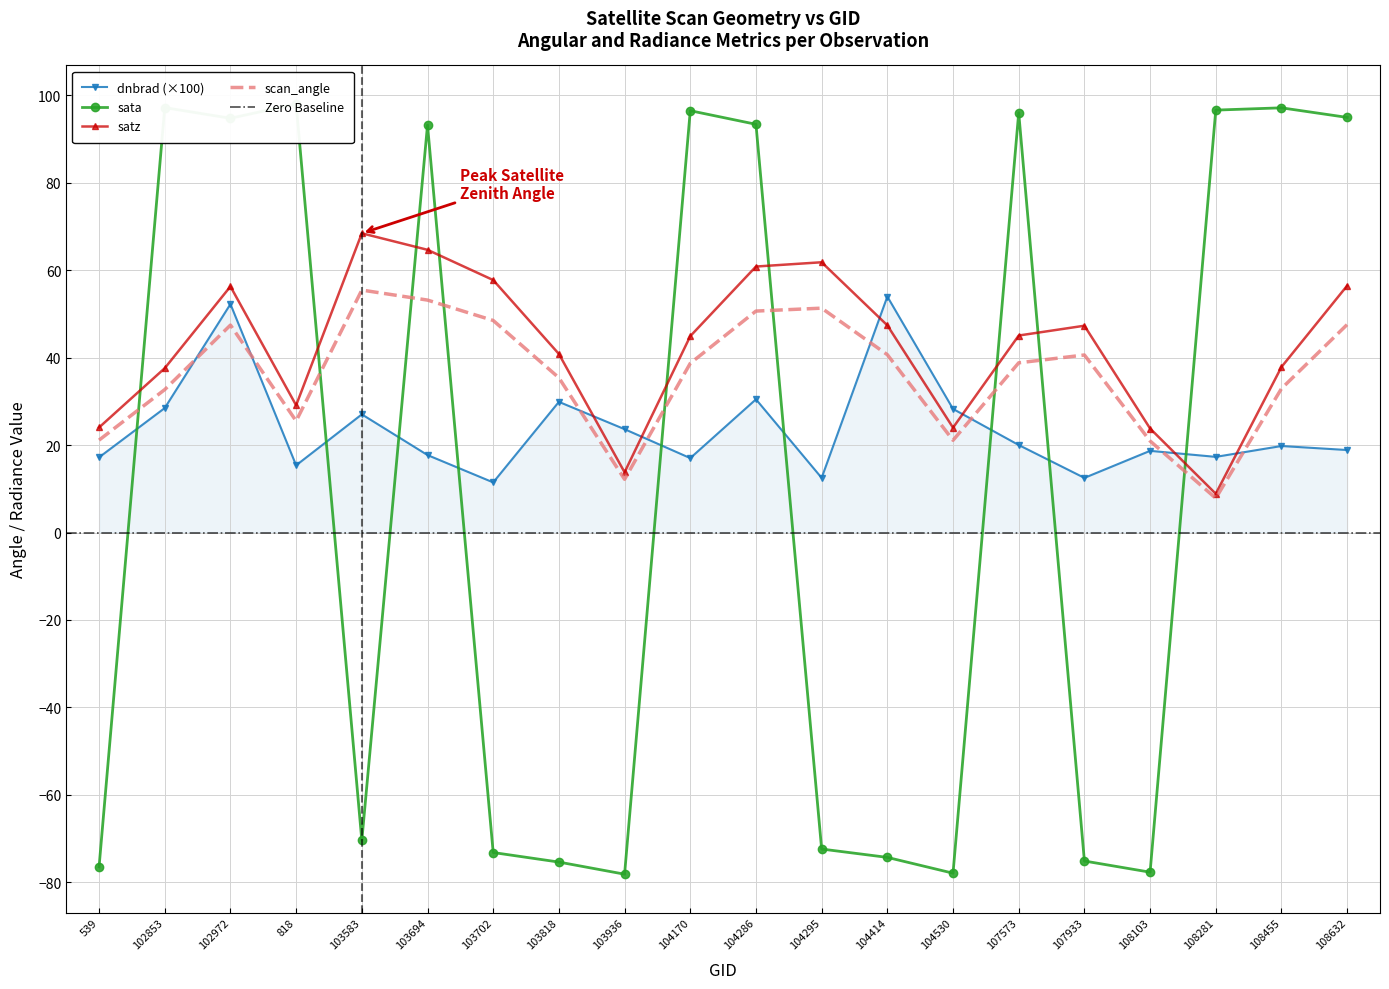

Between 107573 and 104530, which is larger?

104530